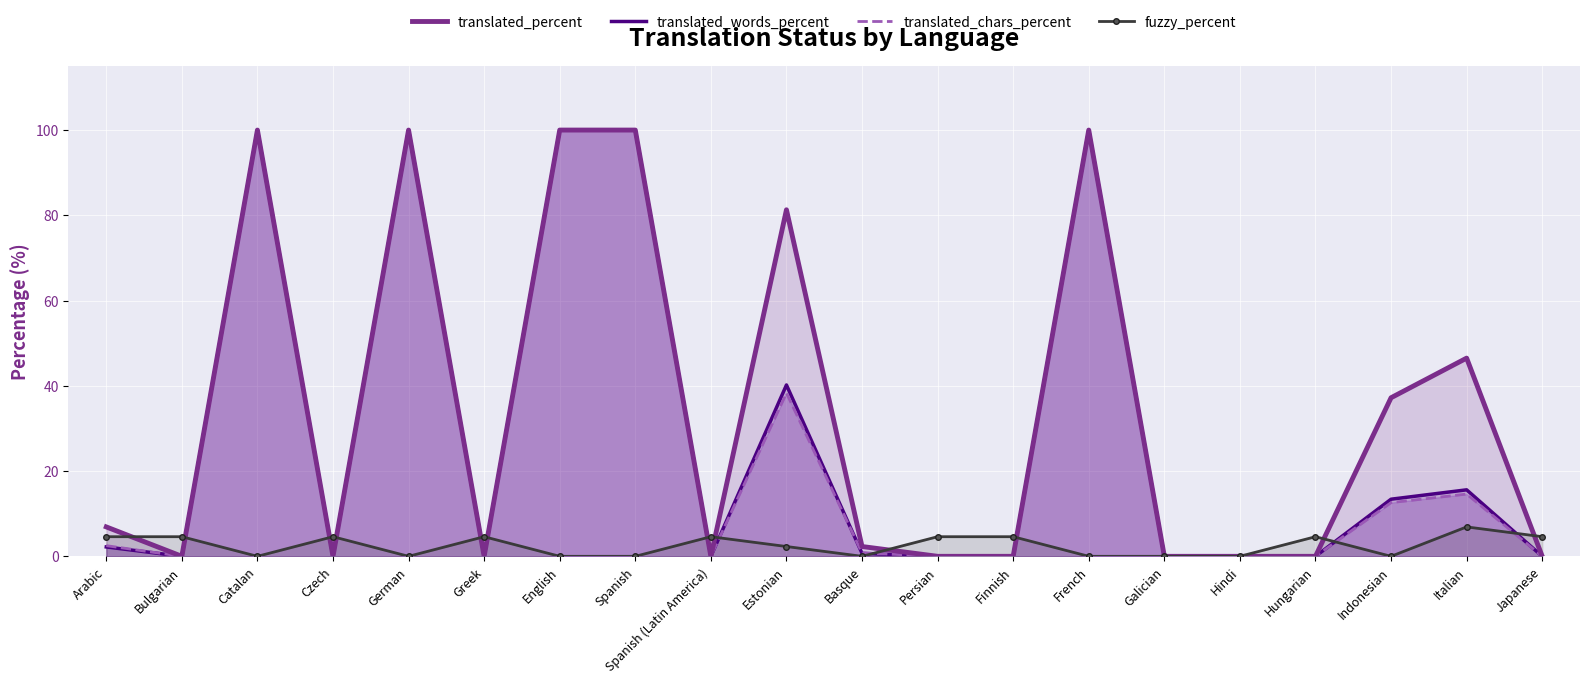

List the labels in order of translated_words_percent value, largest first.

Catalan, German, English, Spanish, French, Estonian, Italian, Indonesian, Arabic, Basque, Bulgarian, Czech, Greek, Spanish (Latin America), Persian, Finnish, Galician, Hindi, Hungarian, Japanese